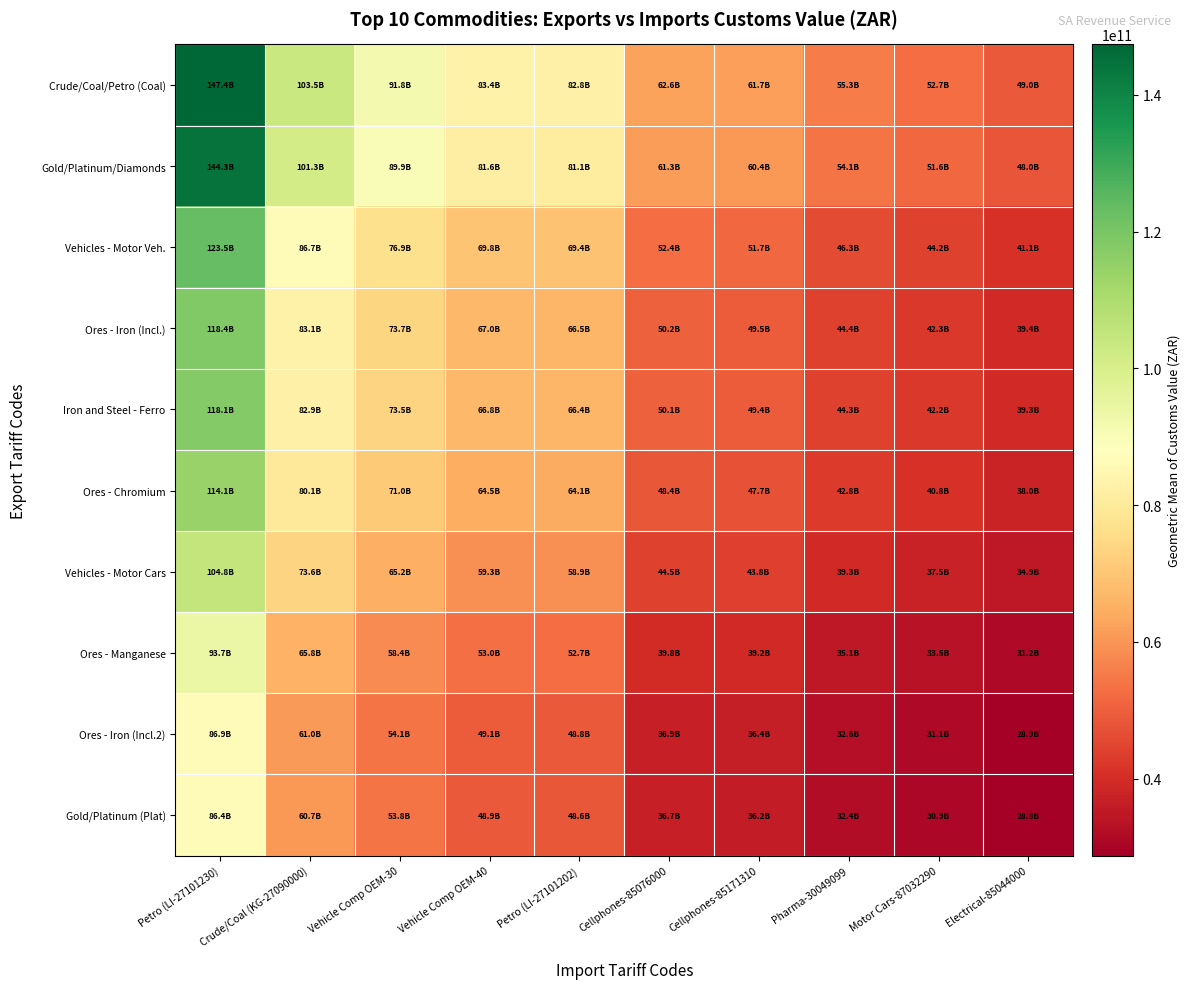

At which category does the chart reach its peak across all series?

Petro (LI-27101230)